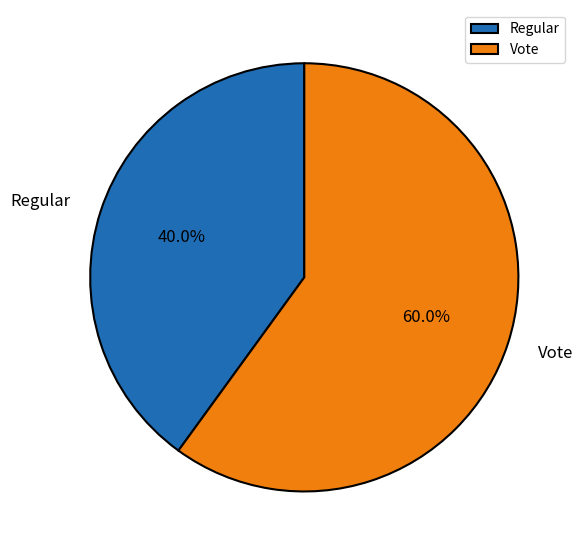

Rank the categories by value from lowest to highest.

Regular, Vote